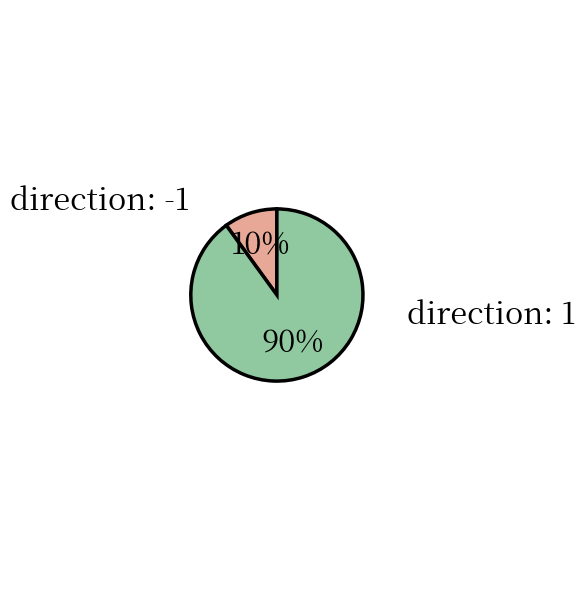

To the nearest percent, what is the average slice percentage?

50%